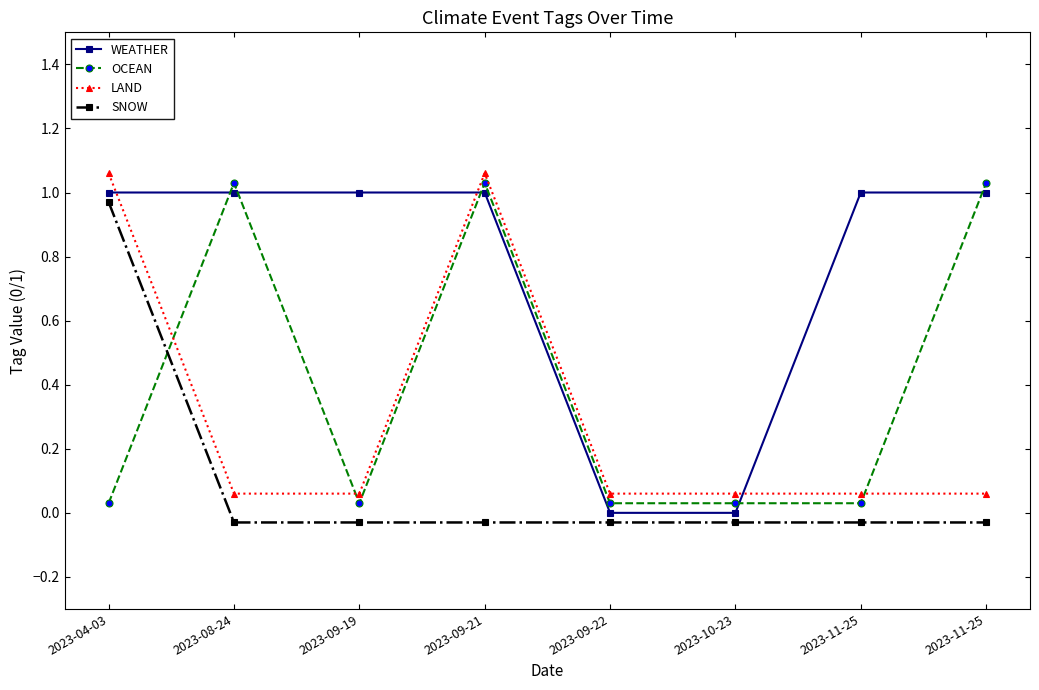

True or false: WEATHER and SNOW intersect in this chart.

False